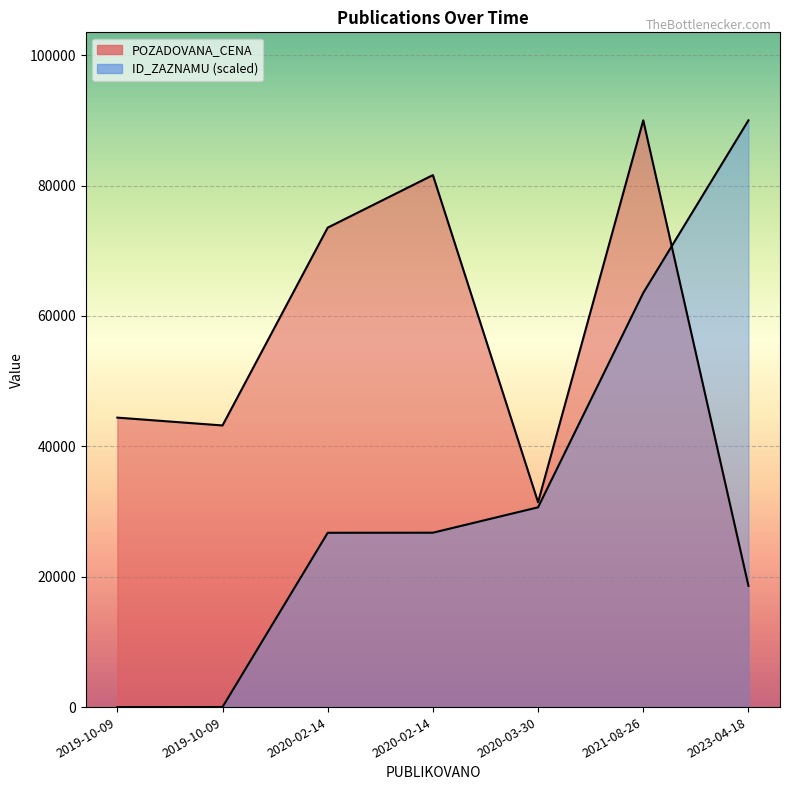

What is the spread (max minus min) of values at 2020-03-30?

776.1